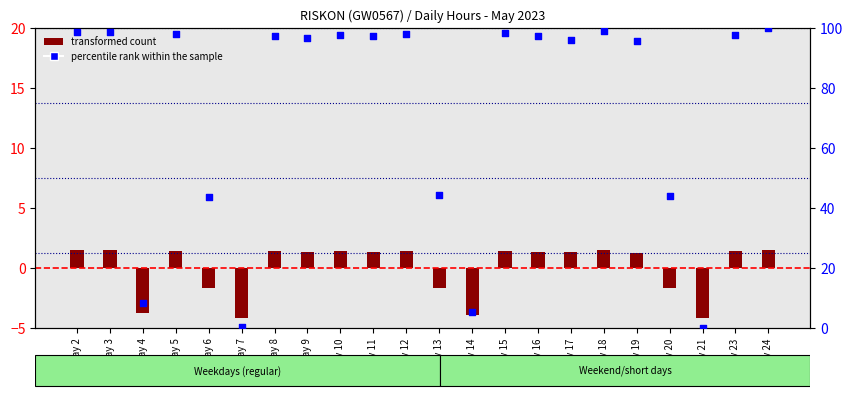

Which series reaches the minimum Y coordinate?

transformed count